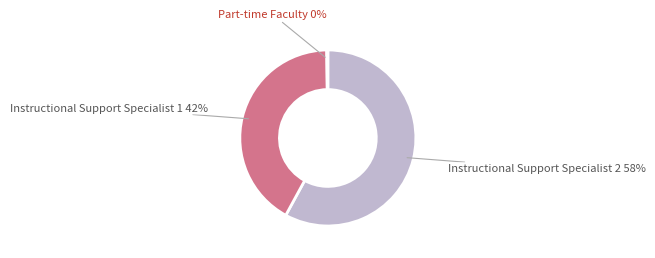

Which has a higher value, Instructional Support Specialist 2 or Instructional Support Specialist 1?

Instructional Support Specialist 2